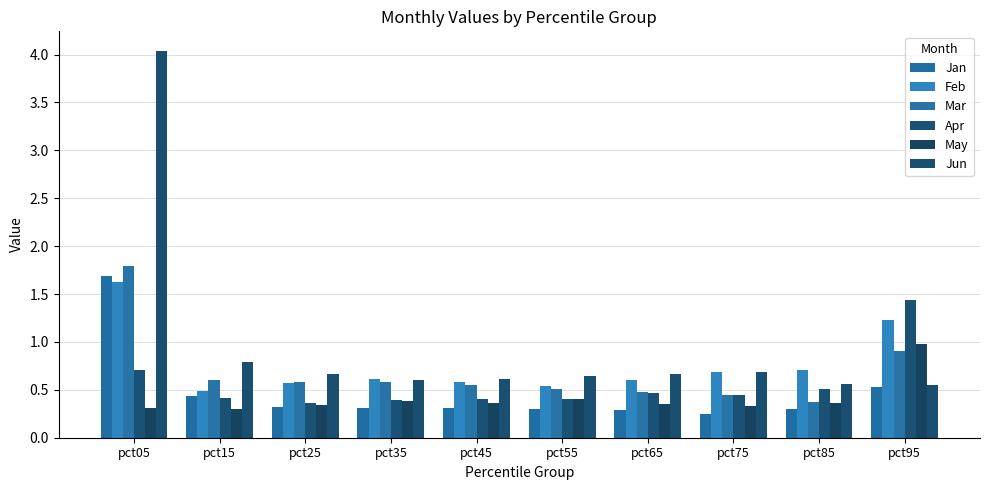

Count the number of categories in the chart.

10